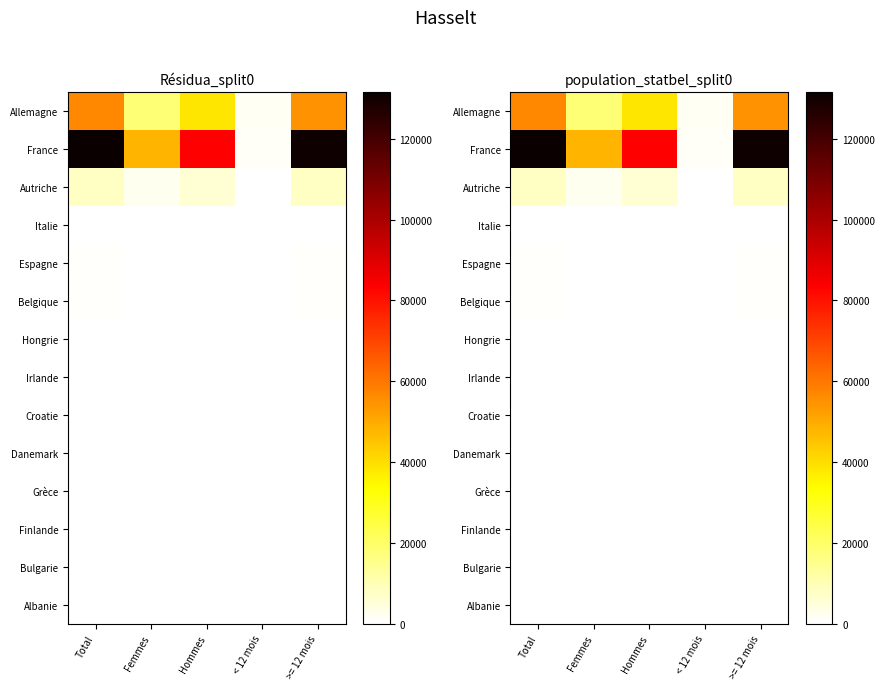

What value does the Allemagne series have at Hommes, to the nearest 50?

38500